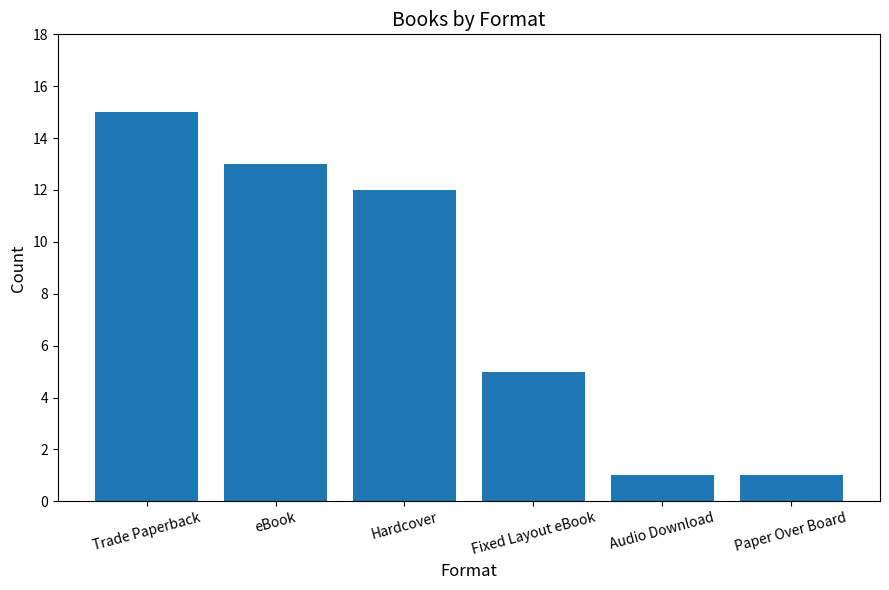

True or false: the data shows 3 at Fixed Layout eBook.

False